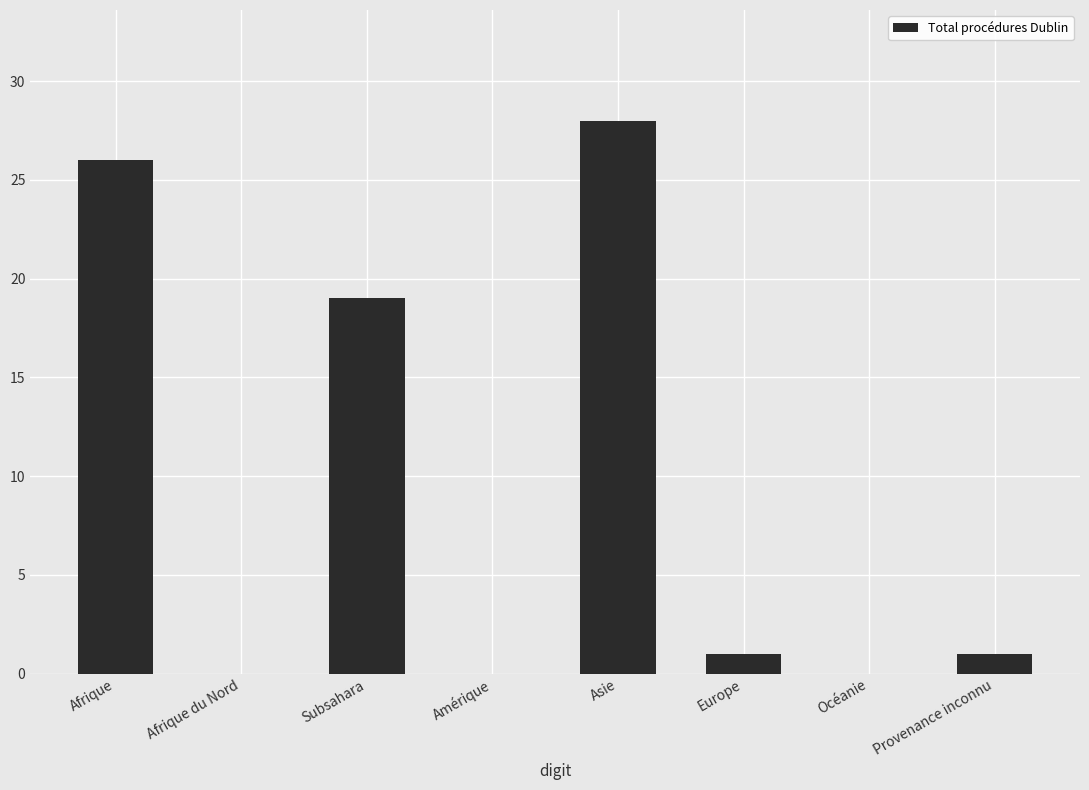

The value at Asie is 28. True or false?

True